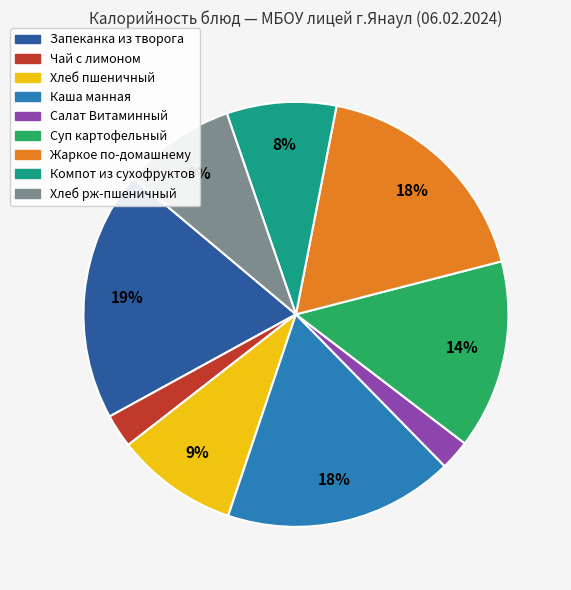

To the nearest percent, what is the combined percentage of Каша манная and Салат Витаминный?

20%